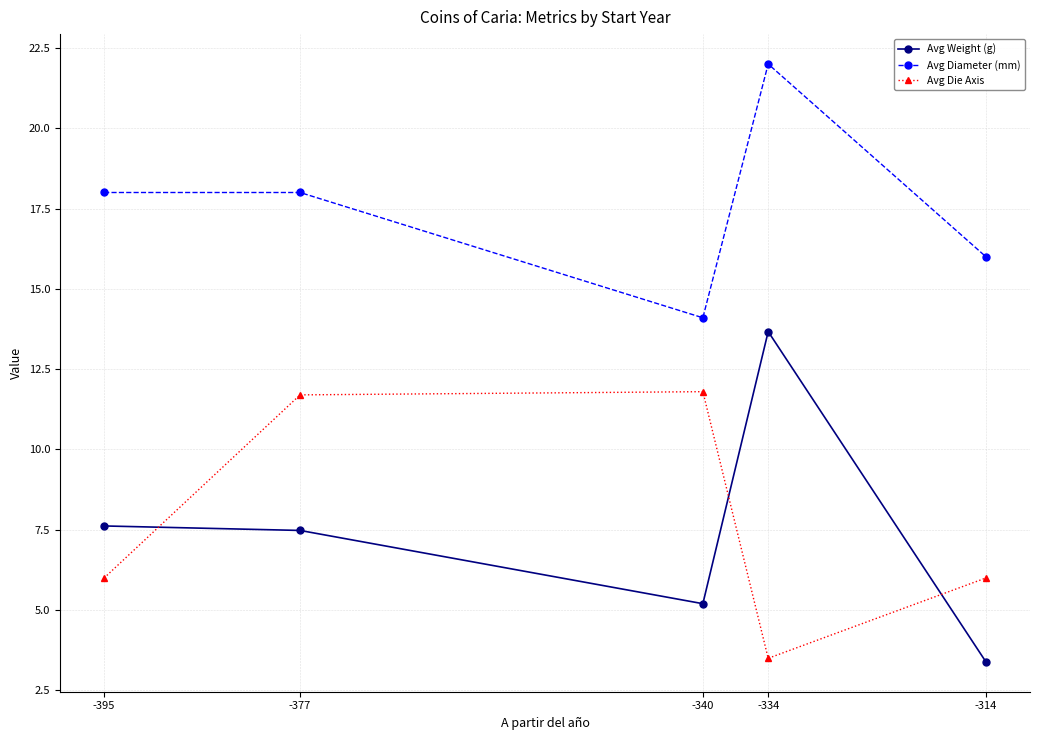

What are all the series names shown in the legend?

Avg Weight (g), Avg Diameter (mm), Avg Die Axis